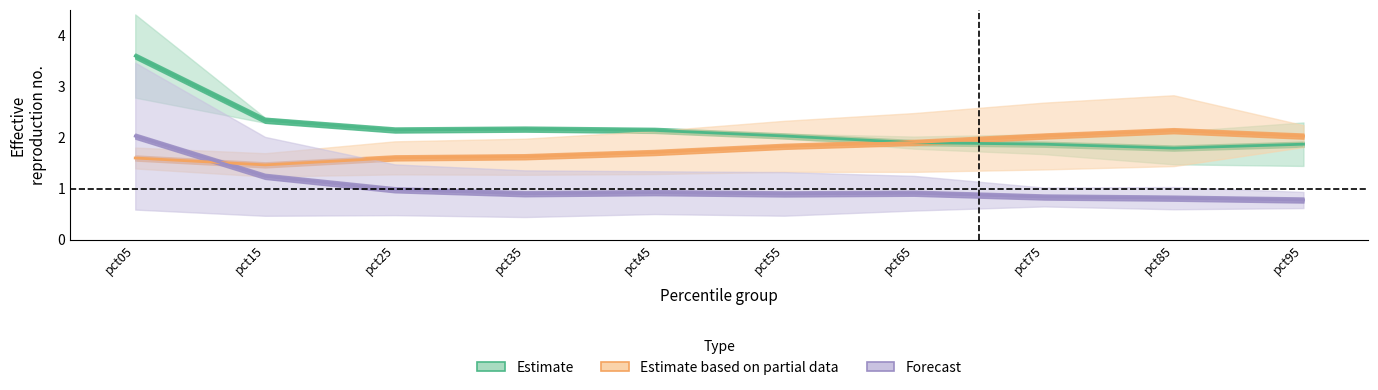

Which label corresponds to the largest value in the chart?

pct05